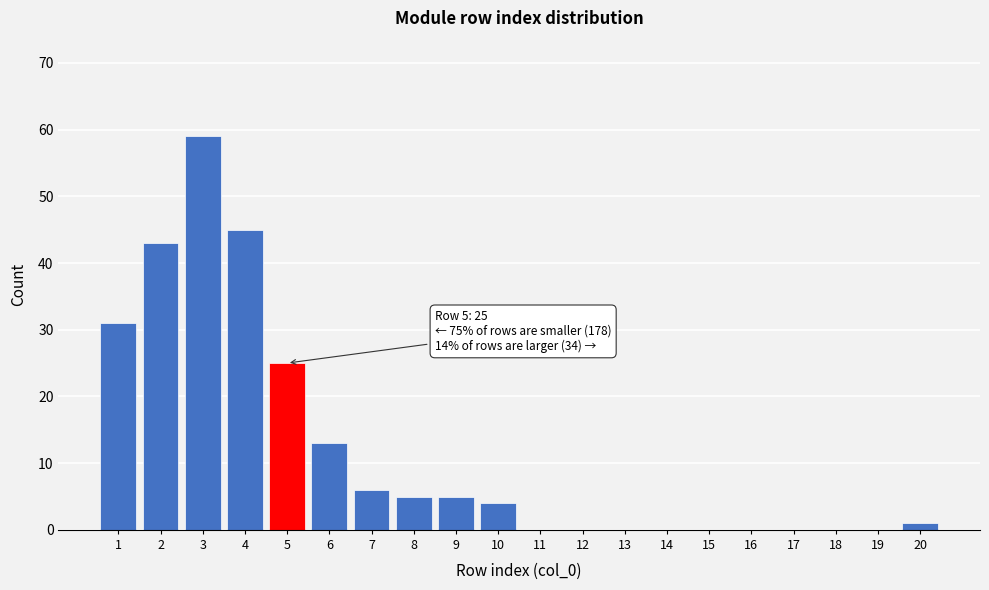

Reading left to right, transcribe all the data shown in this chart.

1=31	2=43	3=59	4=45	5=25	6=13	7=6	8=5	9=5	10=4	11=0	12=0	13=0	14=0	15=0	16=0	17=0	18=0	19=0	20=1